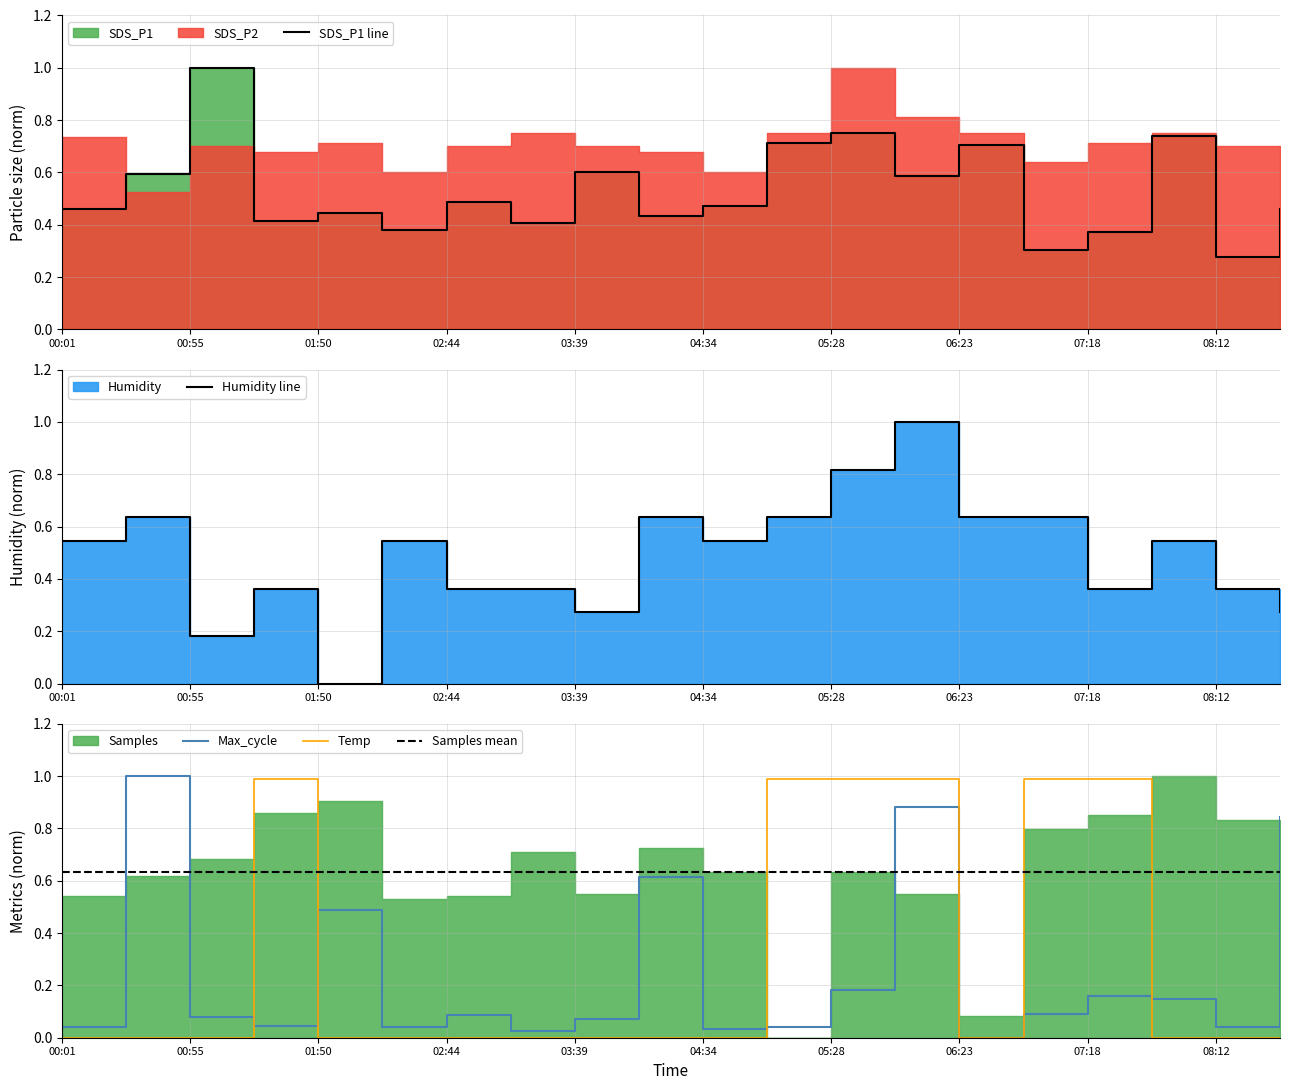

How many values in the Temp series exceed 0?

6